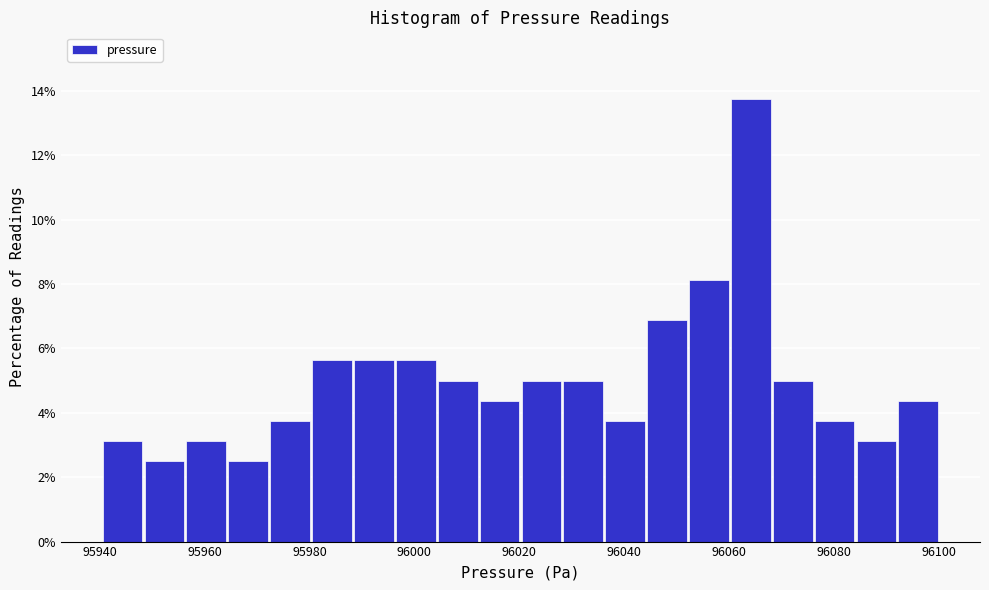

Around what value on the x-axis is the tallest bar? Give the approximate position of its centre, as read against the axis.

96064